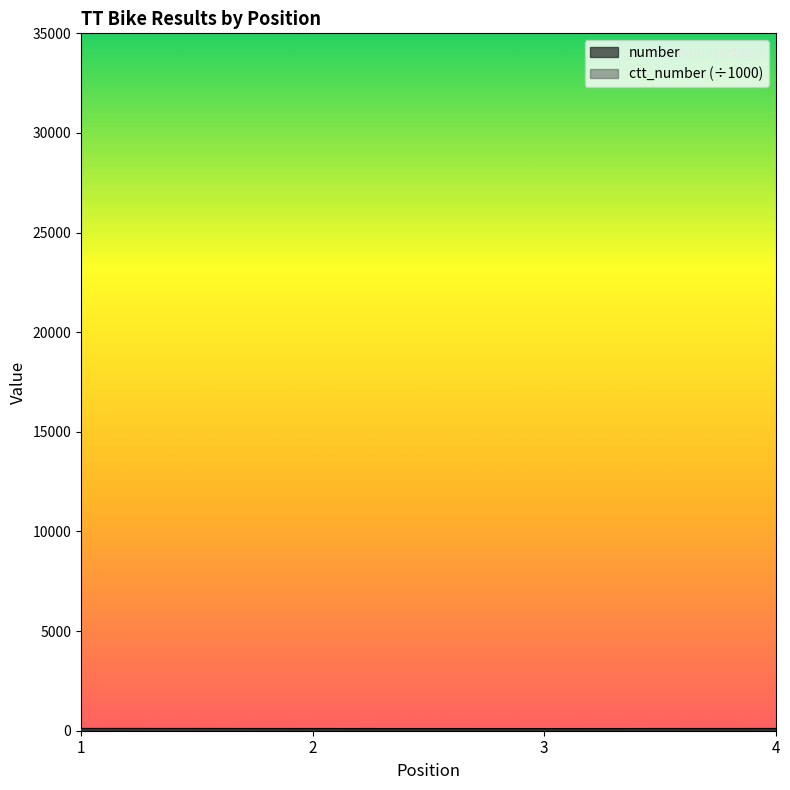

List the series in order of their peak value, lowest first.

ctt_number, number